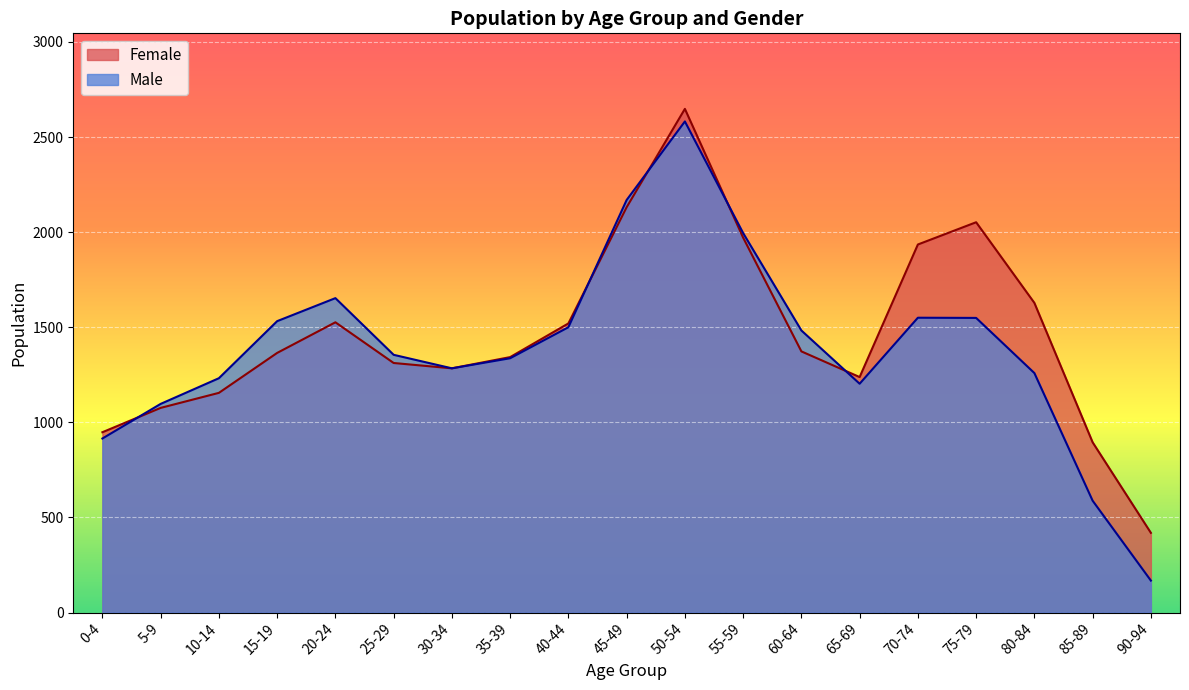

What is the spread (max minus min) of values at 25-29?

43